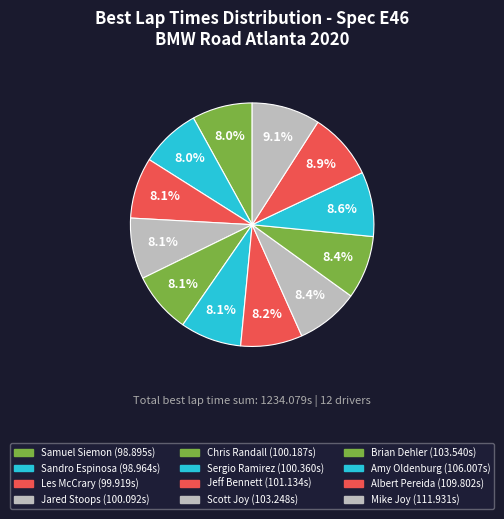

How many segments does this pie chart have?

12